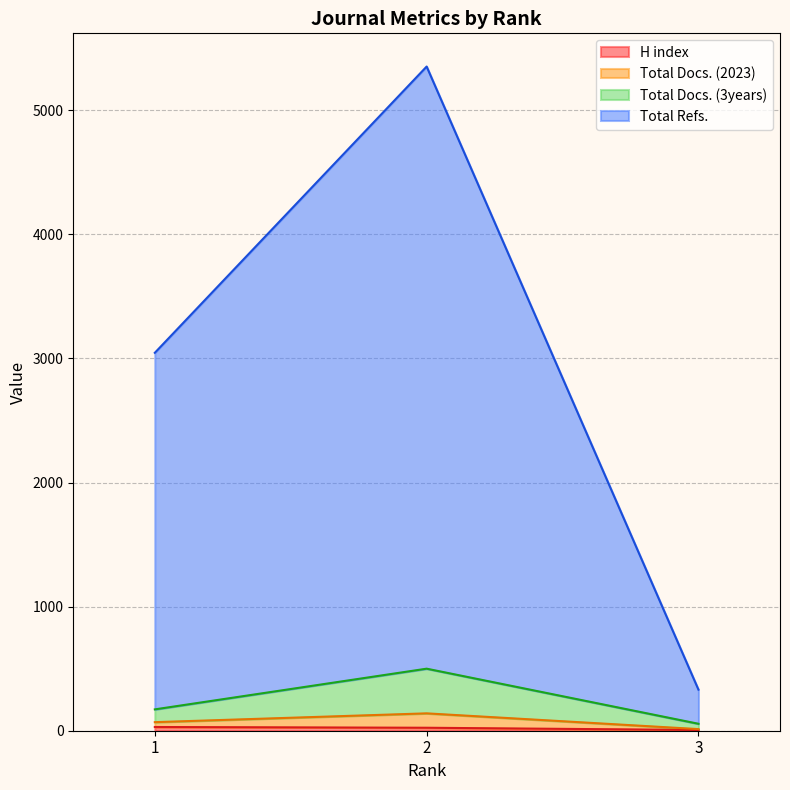

List the labels in order of Total Refs. value, largest first.

2, 1, 3